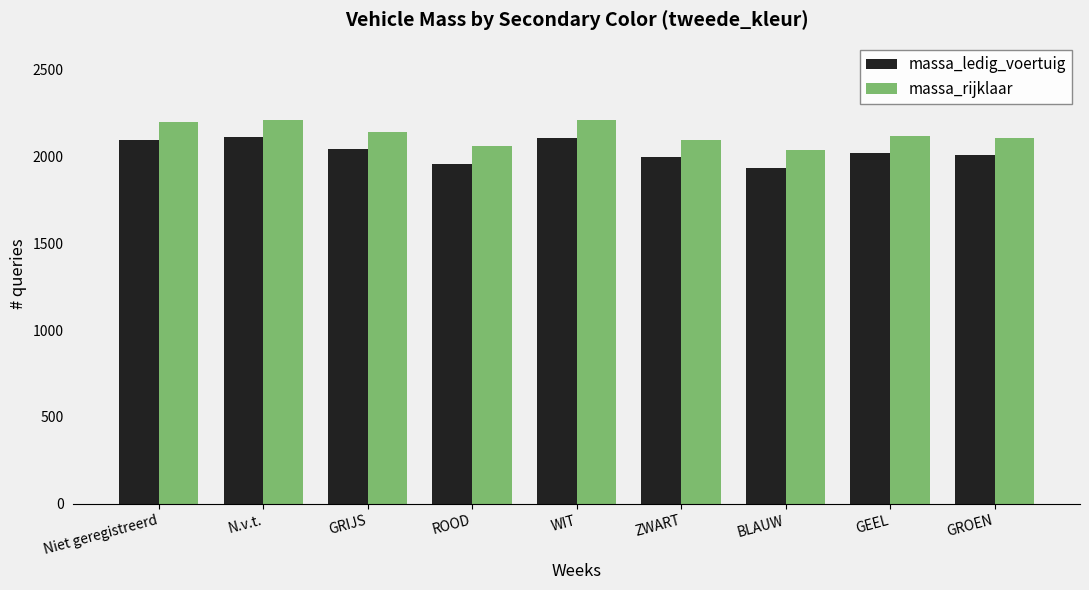

How many distinct data groups are displayed?

2